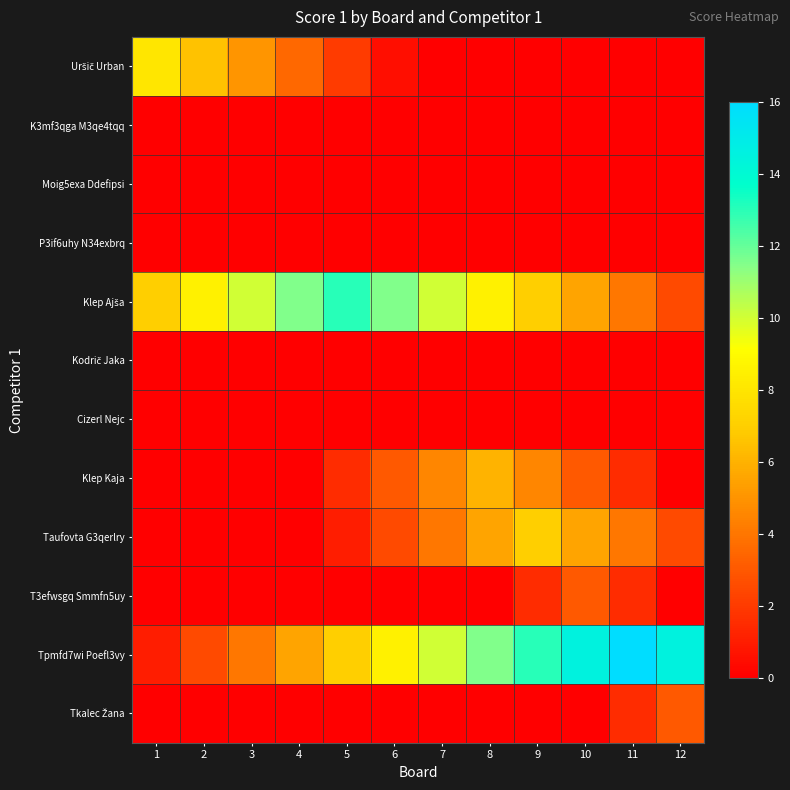

Which has a higher value, 6 or 5?

5